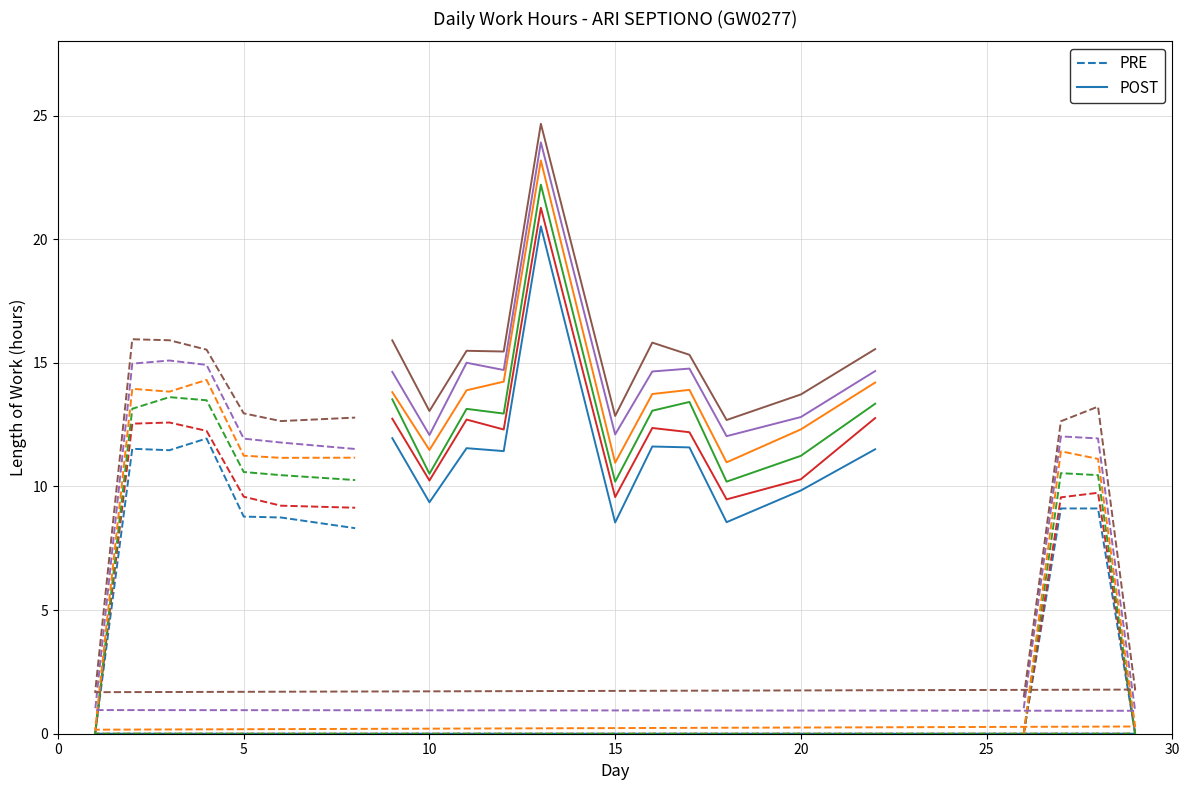

After their last crossing, which series has the higher values: PRE or POST?

POST